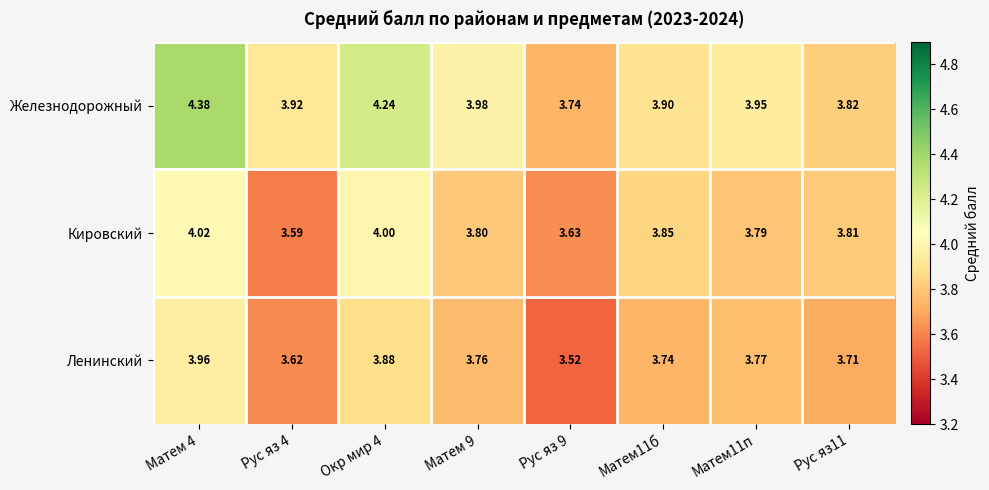

Which series has the widest spread of values?

Железнодорожный